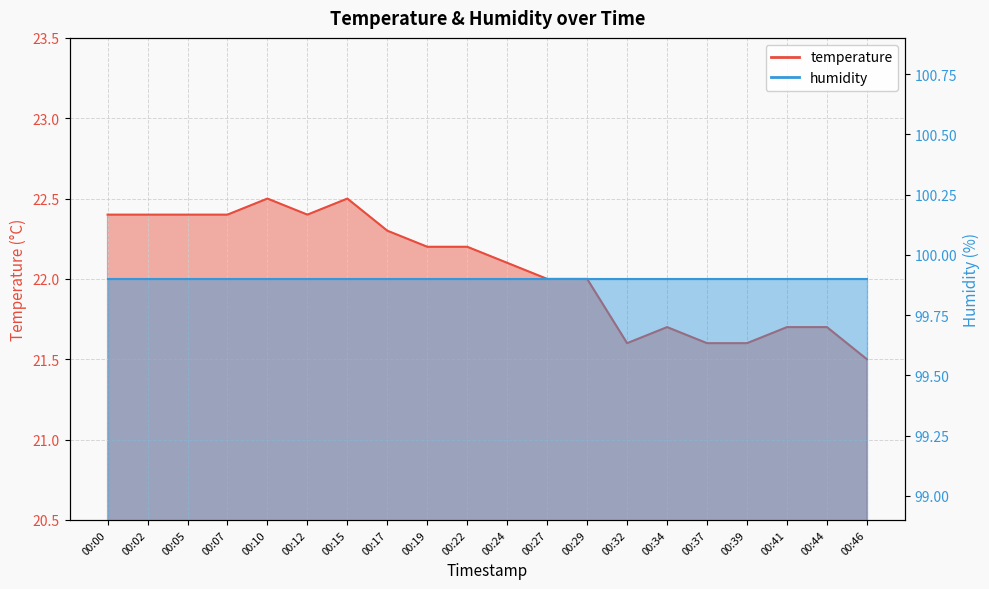

How many data points are above 22?

11